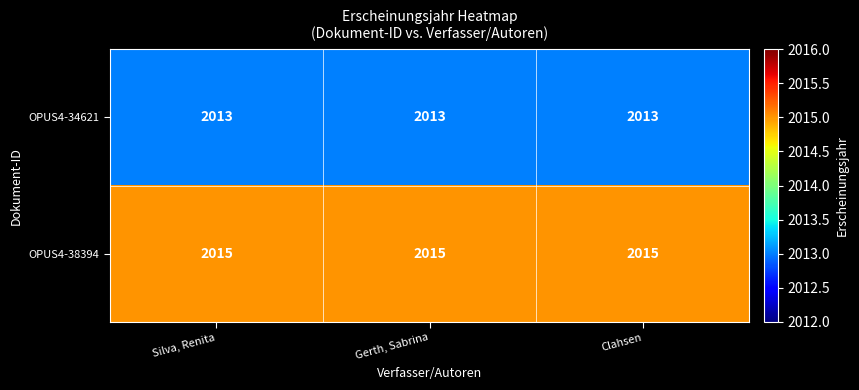

What is the average value of the OPUS4-38394 series?

2015